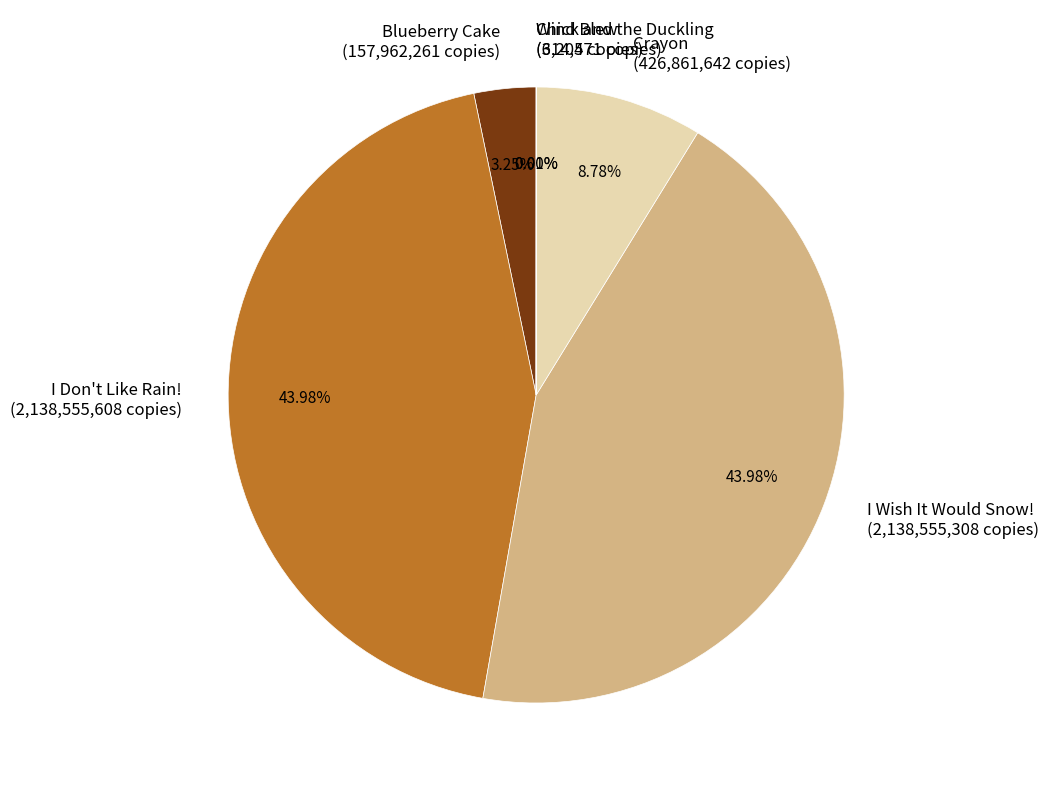

What is the ratio of the value at I Don't Like Rain! (2,138,555,608 copies) to the value at I Wish It Would Snow! (2,138,555,308 copies)?

1.0